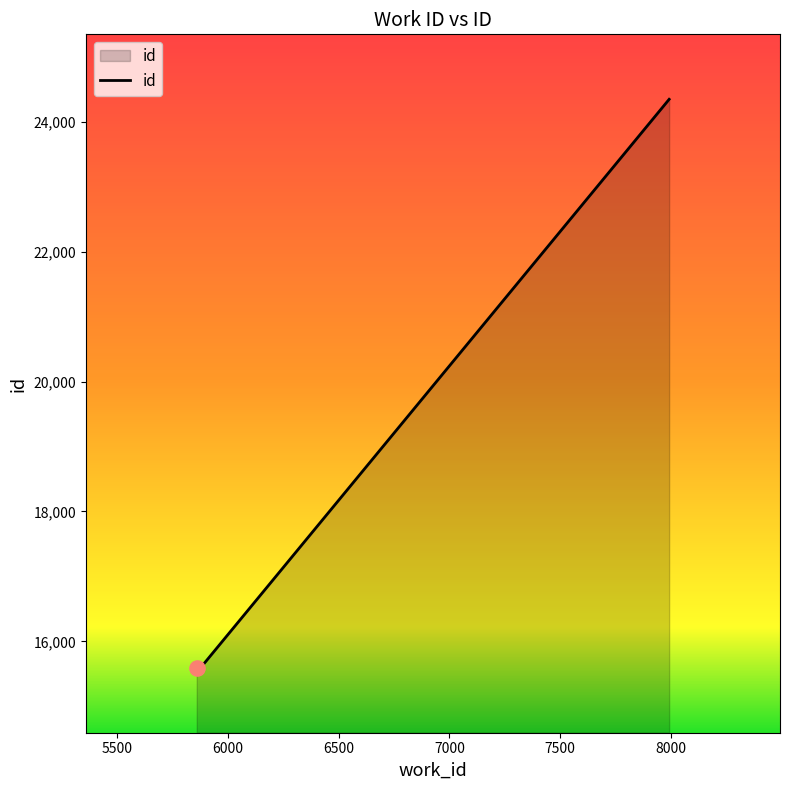

What is the average value?

18525